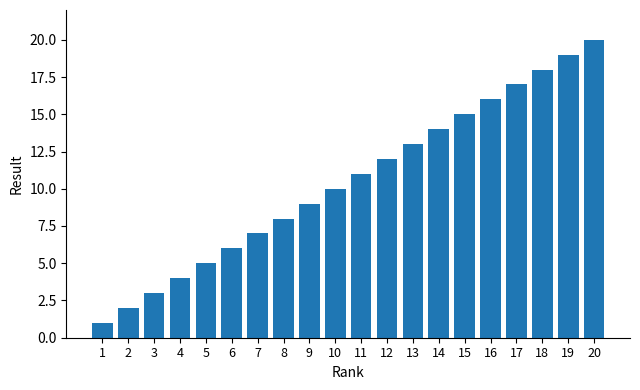

How many bars are there in total?

20